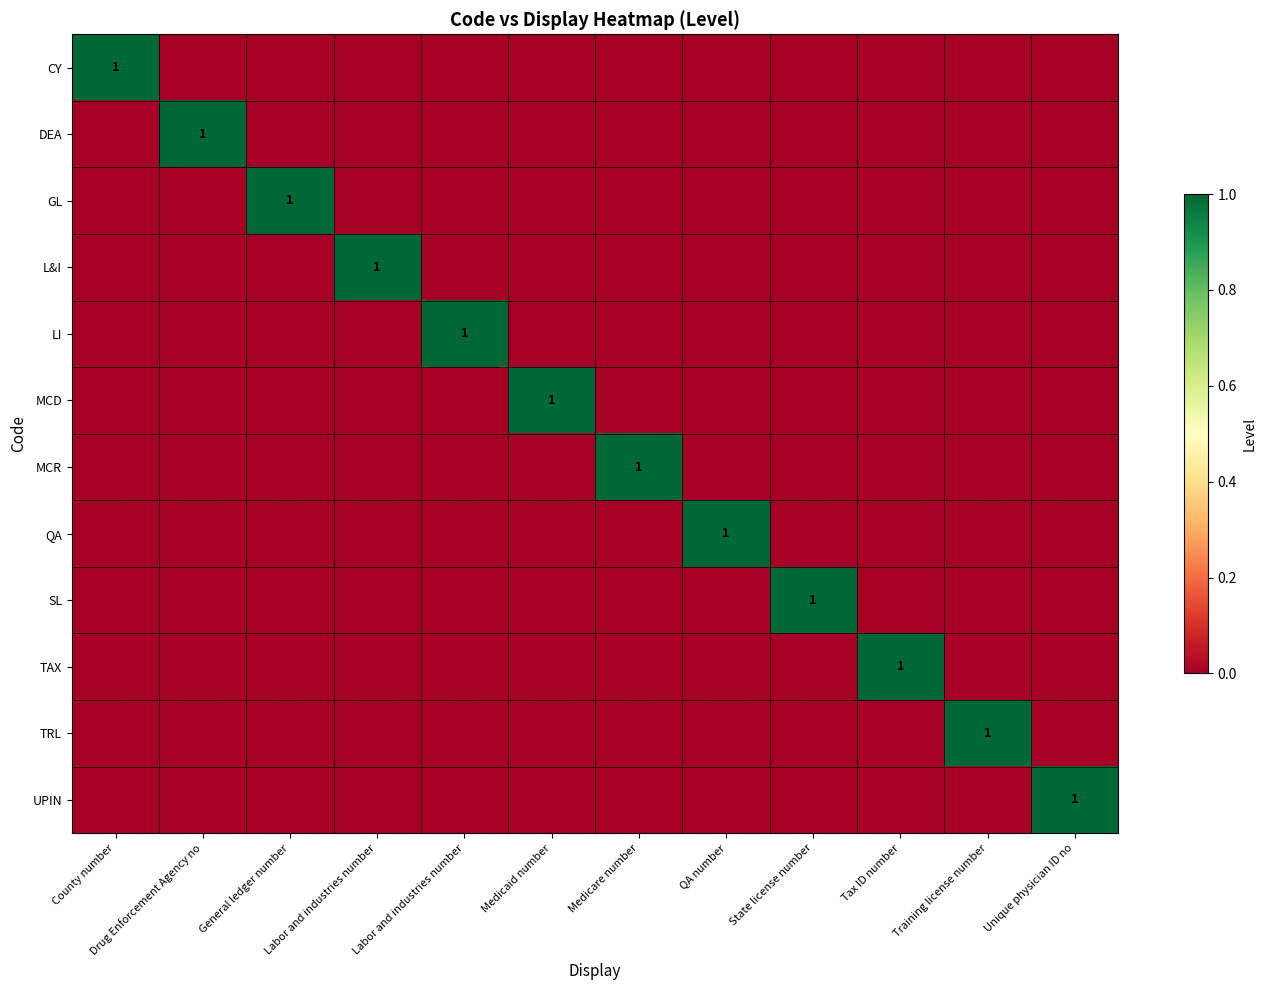

Which series has the largest range (max minus min)?

CY